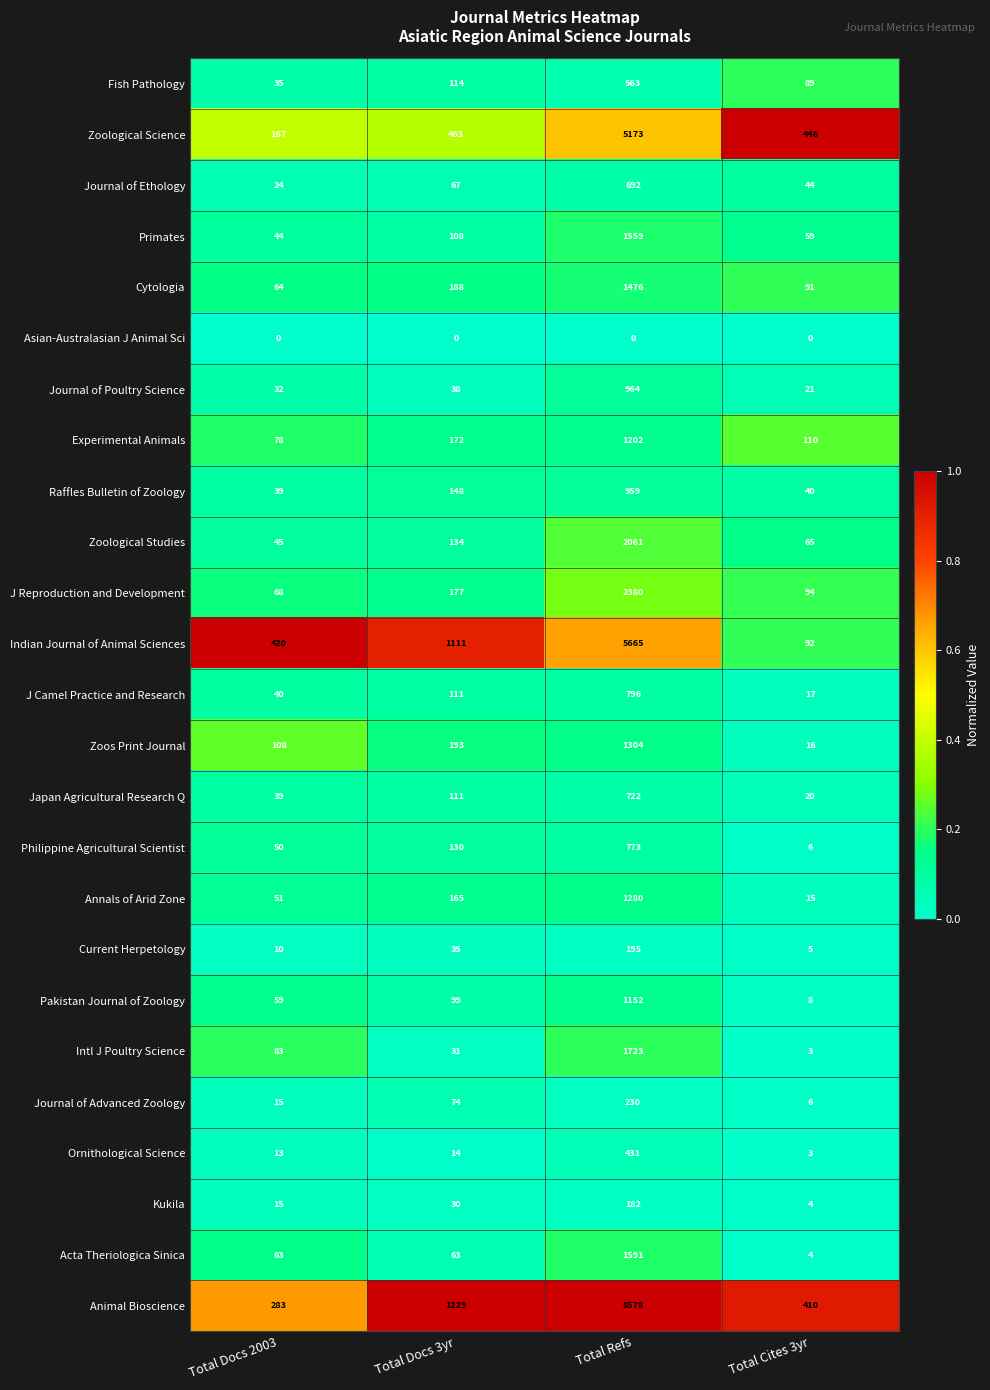

Read the Journal of Ethology value at Total Cites 3yr, to the nearest 10.

40